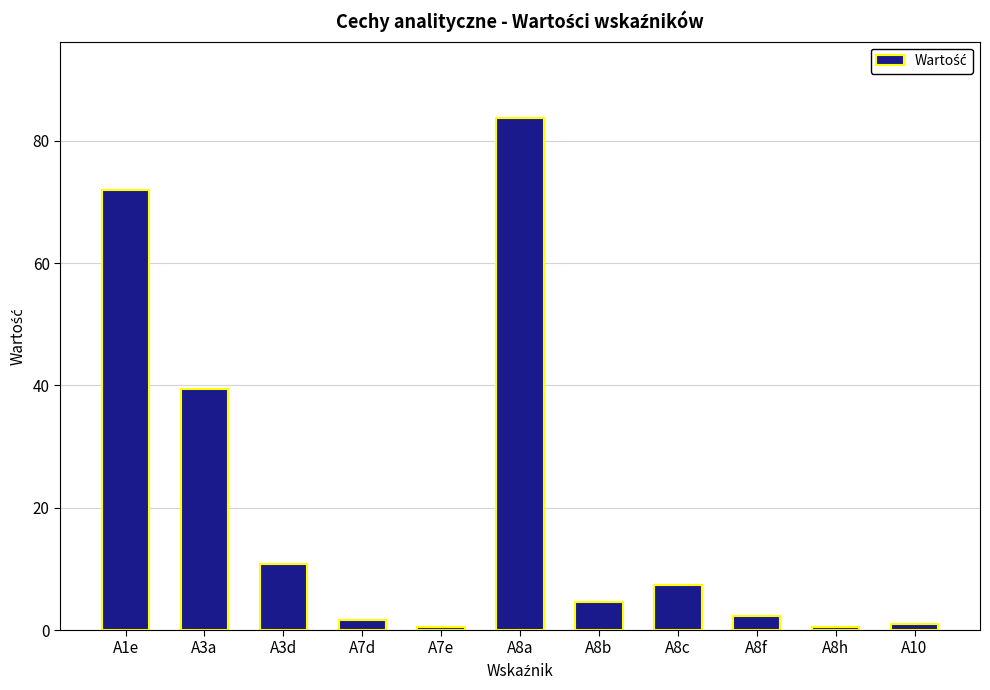

True or false: the data shows 10.8 at A3d.

True